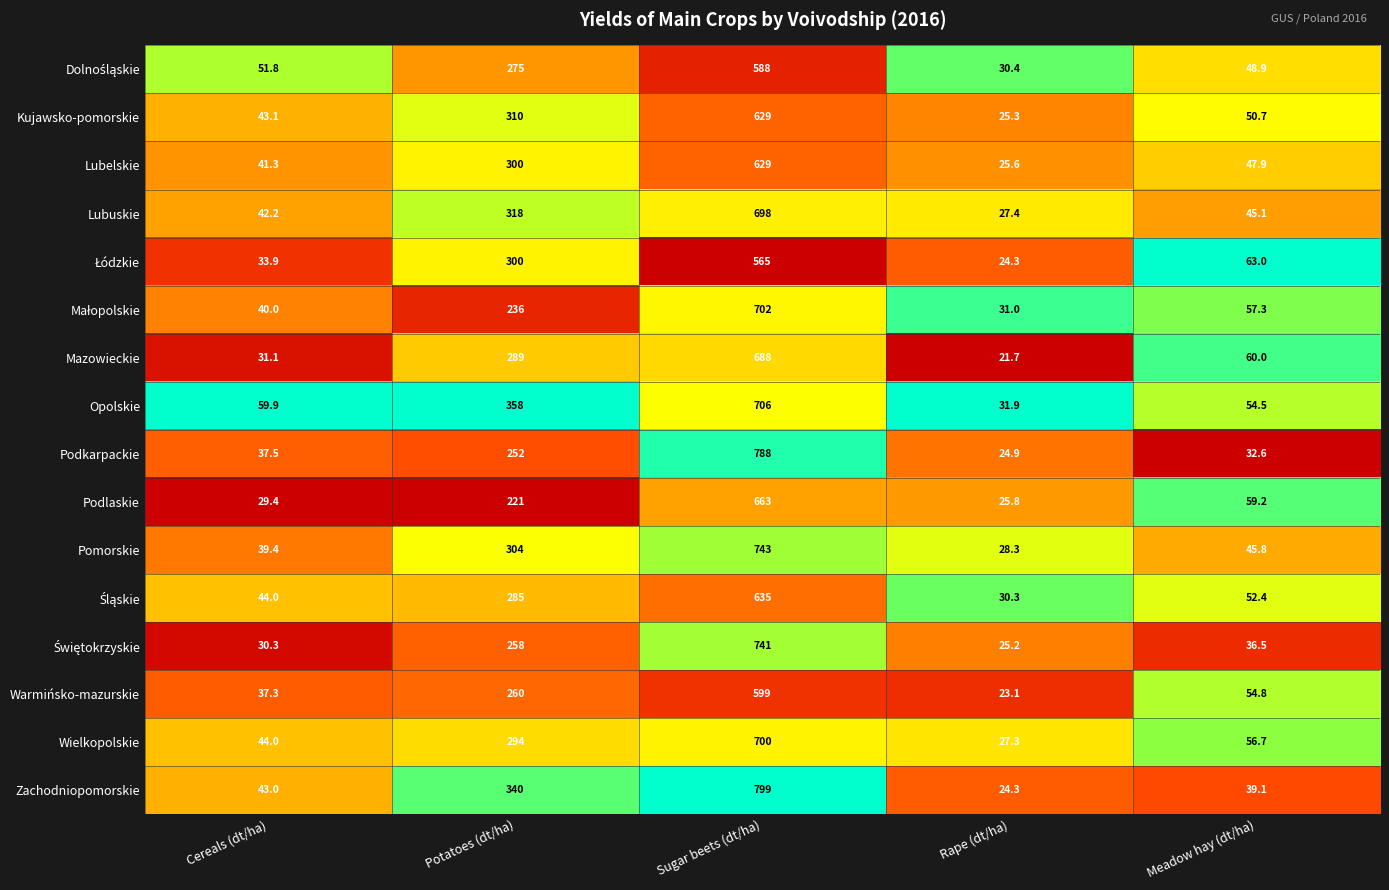

What is the sum of the Lubelskie values at Cereals (dt/ha) and Meadow hay (dt/ha)?

89.2